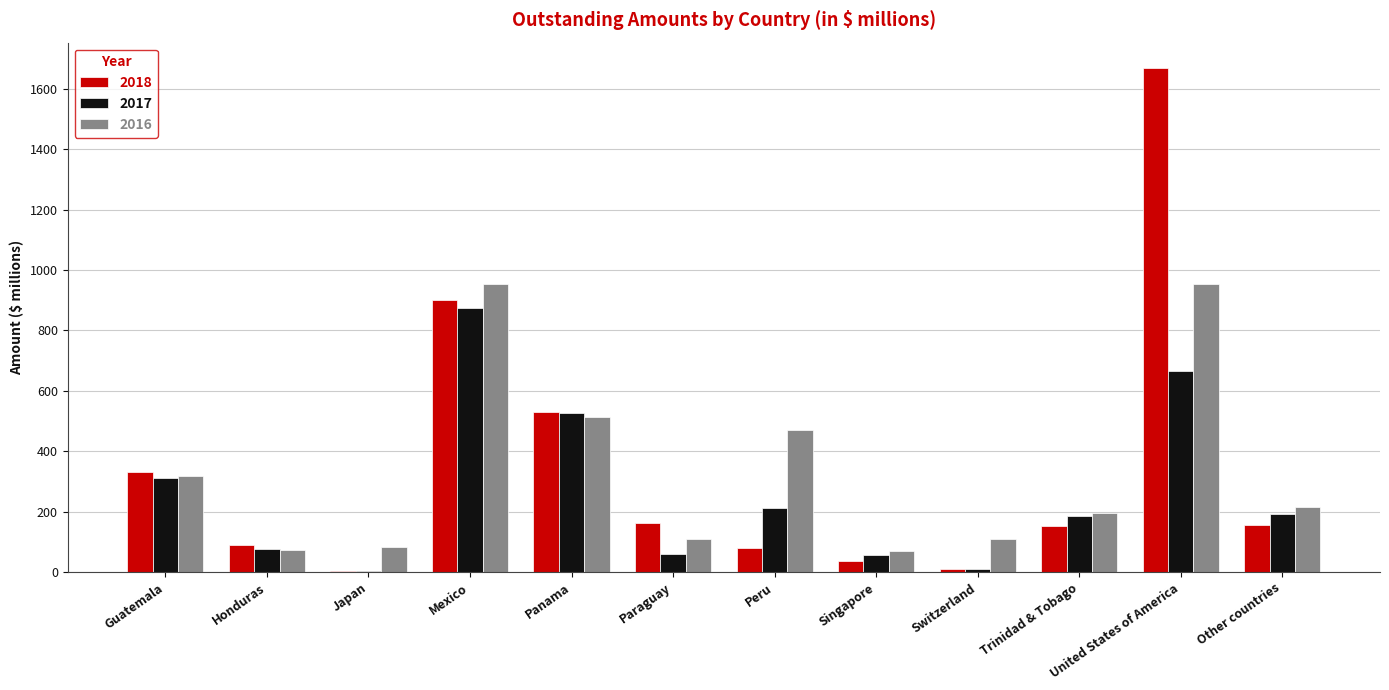

What is the sum of the 2016 values at Panama and Other countries?

727